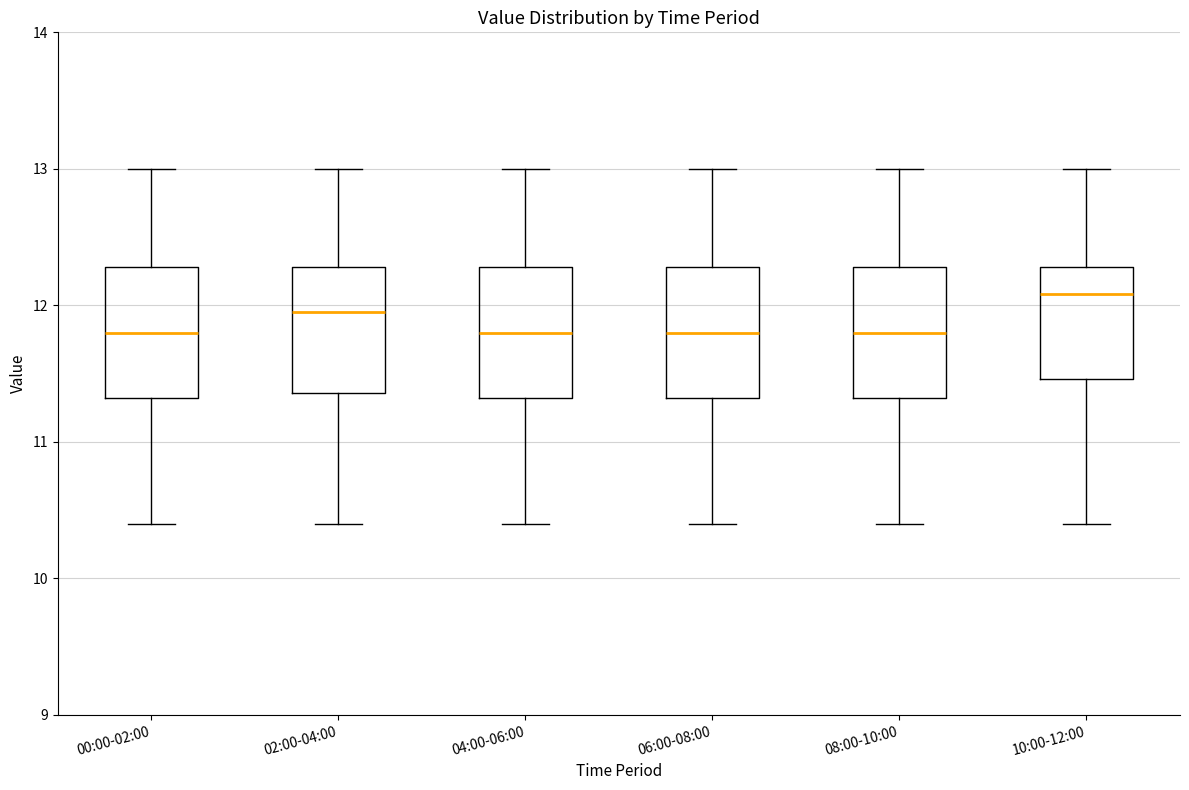

Where does the median line of the box for 08:00-10:00 sit on the y-axis? The values are not printed on the chart, so give them approximately, as read against the axis.

11.8